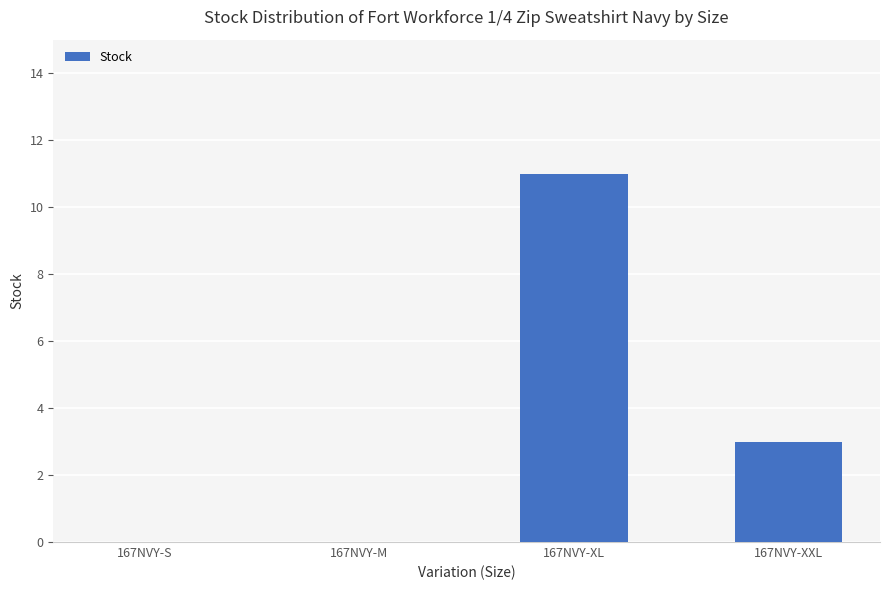

What is the sum of the values at 167NVY-XXL and 167NVY-XL?

14